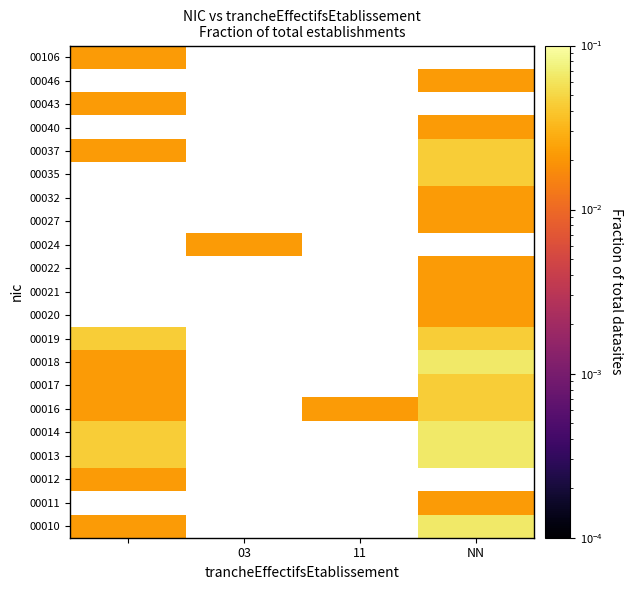

What is the maximum value shown in the chart?

0.1